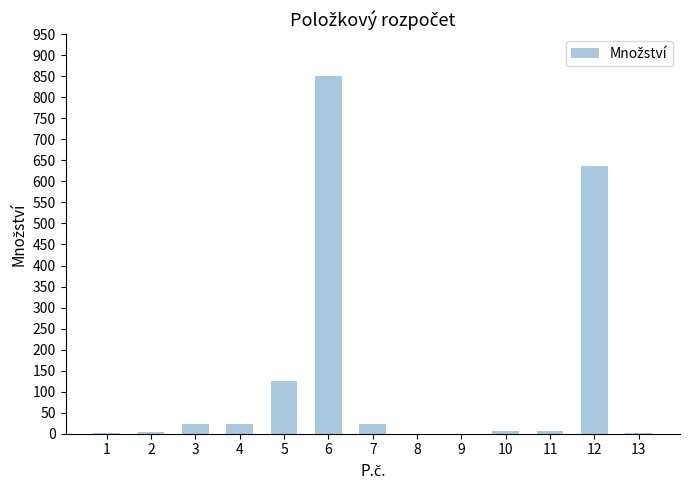

What is the maximum value shown in the chart?

850.0